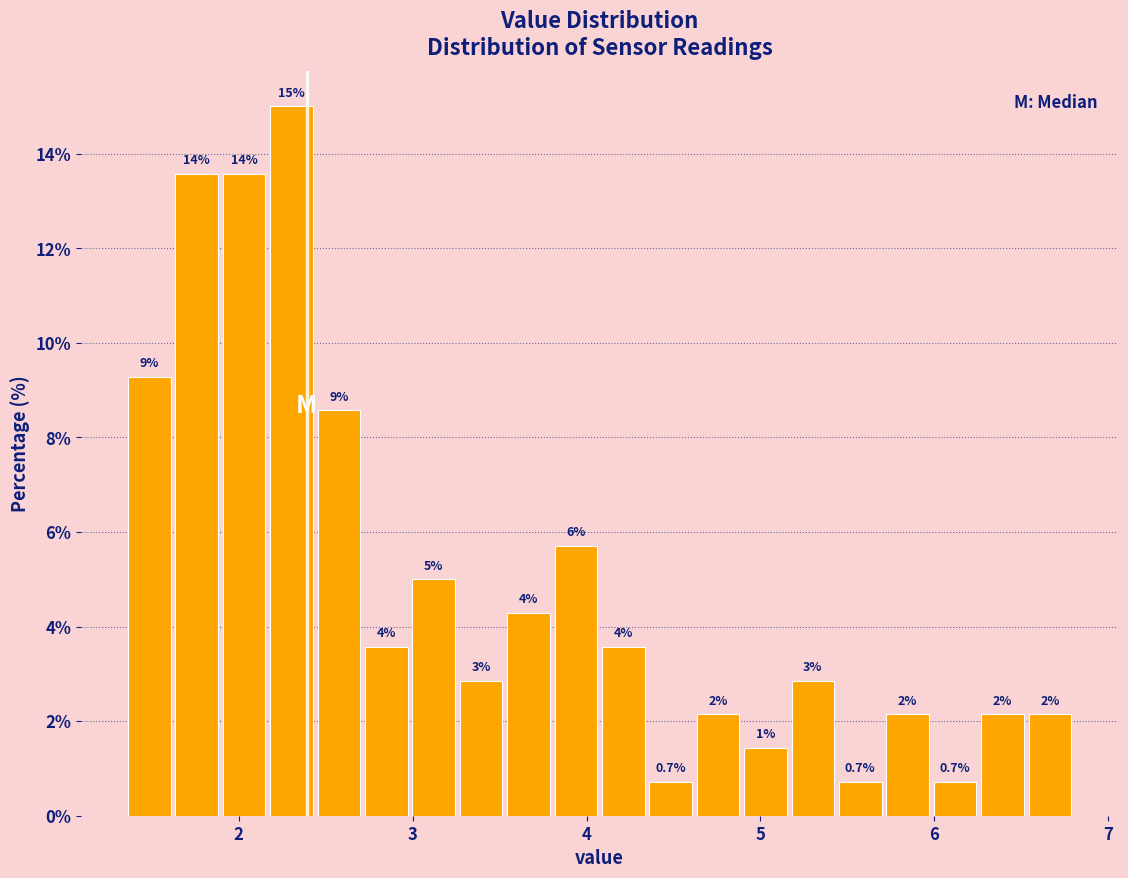

Around what value on the x-axis is the tallest bar? Give the approximate position of its centre, as read against the axis.

2.3